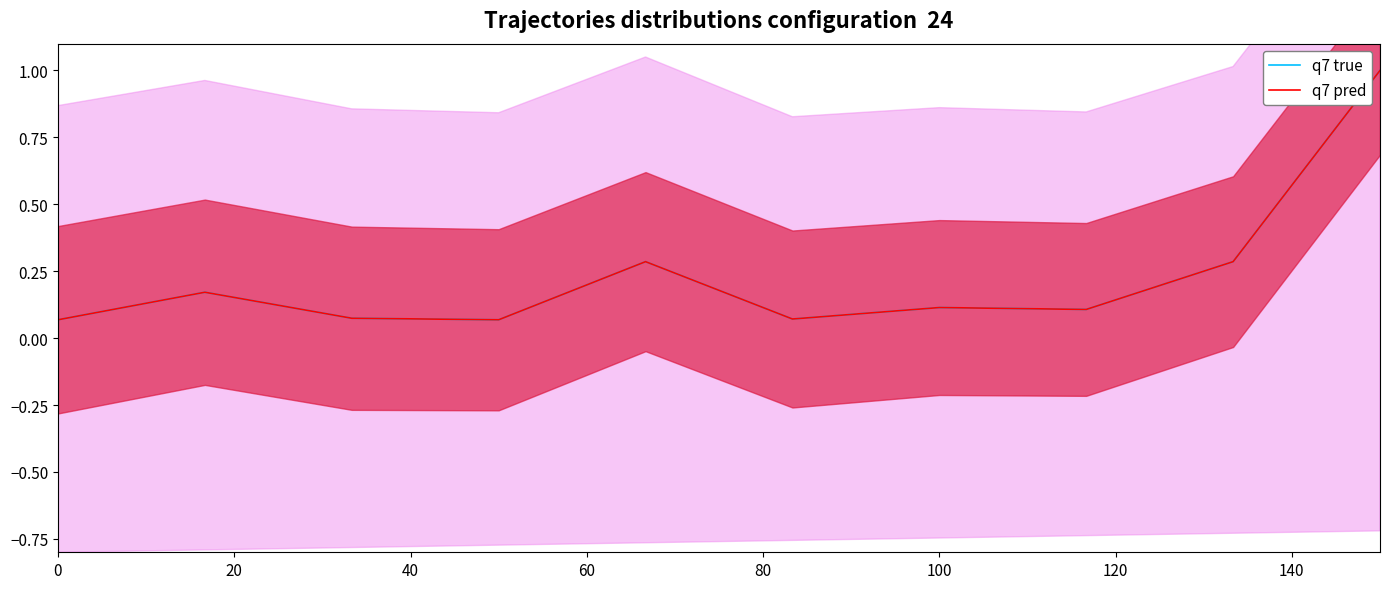

The value of q7 pred at 100 is 0.1. True or false?

True